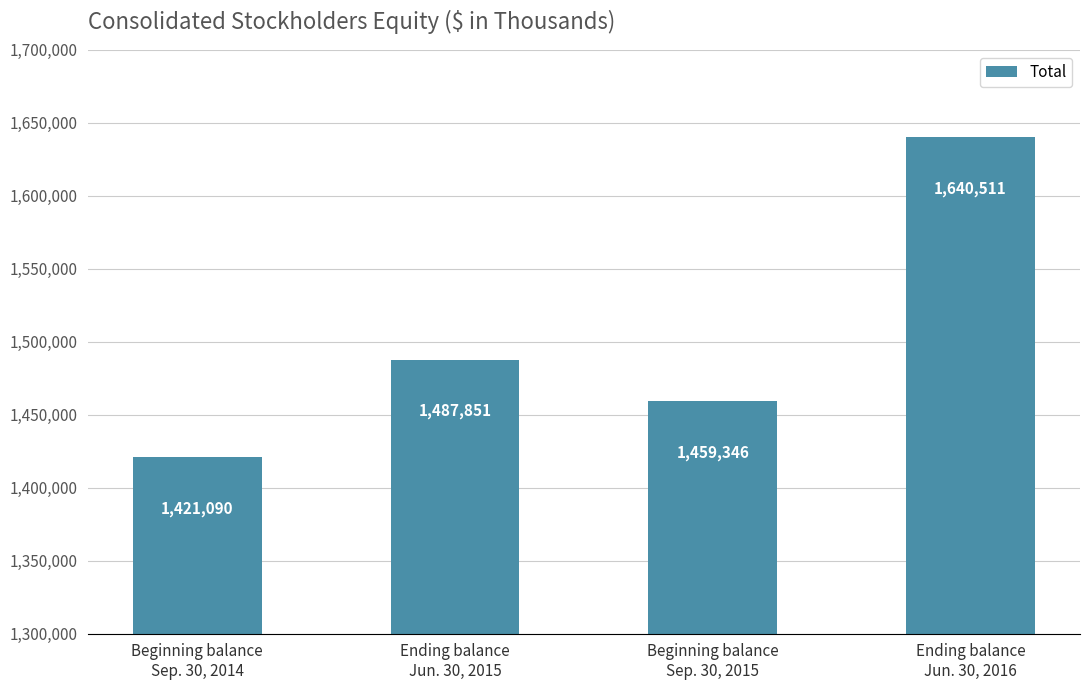

What is the approximate value at Beginning balance
Sep. 30, 2015?

1459346